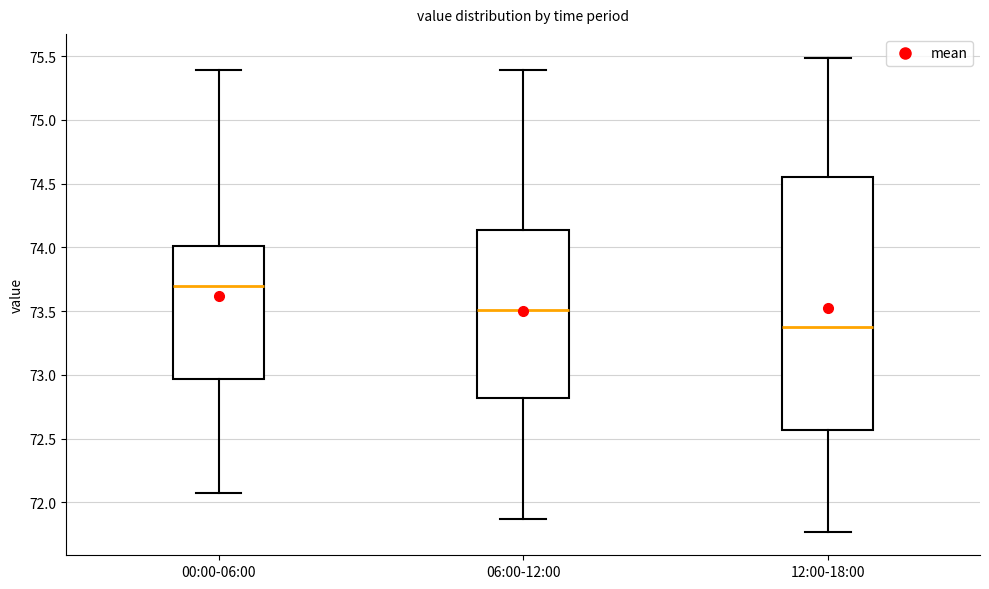

Which box has the lowest median line?

12:00-18:00